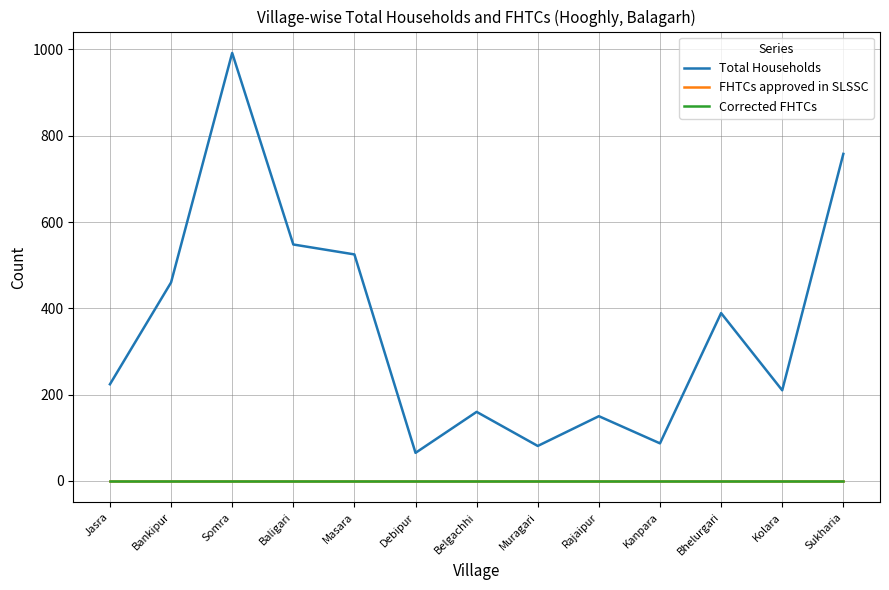

True or false: Corrected FHTCs has more than 1 points higher than both neighbors.

False